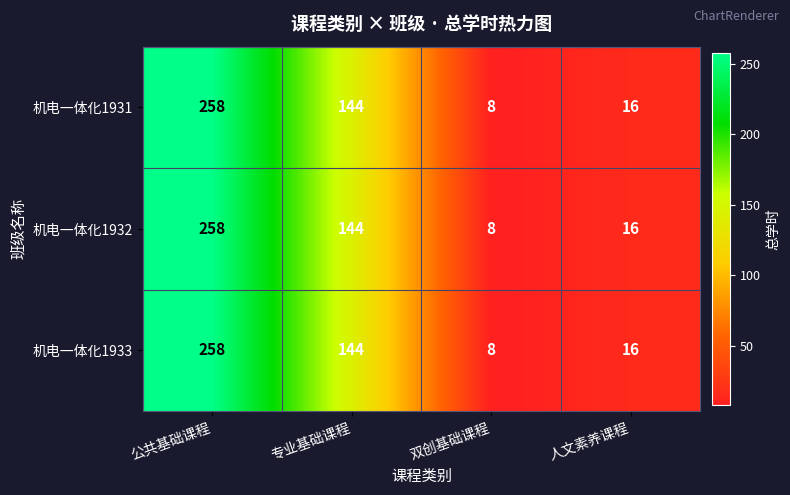

Where is 机电一体化1932 nearest to the value 133?

专业基础课程